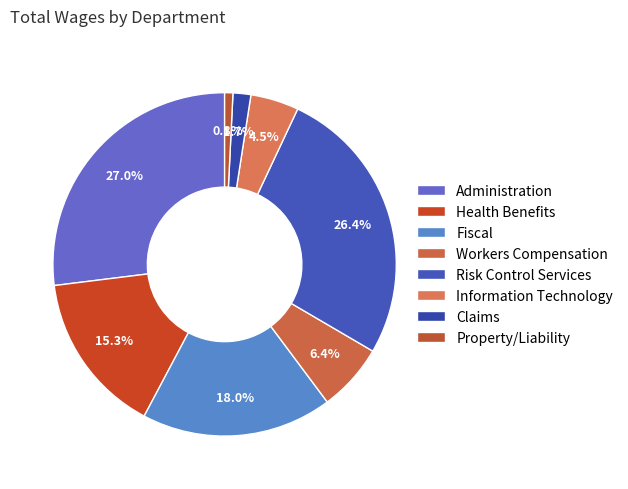

Which category has the biggest portion of the pie?

Administration